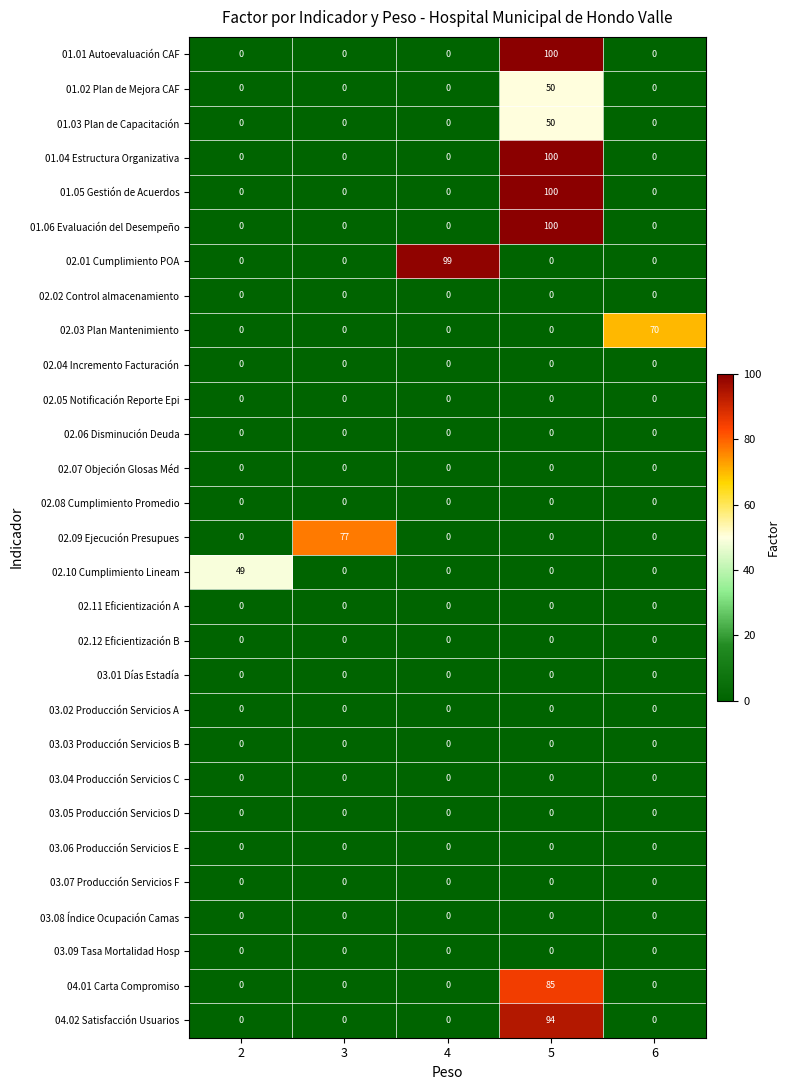

Which category has the highest value across all series?

5